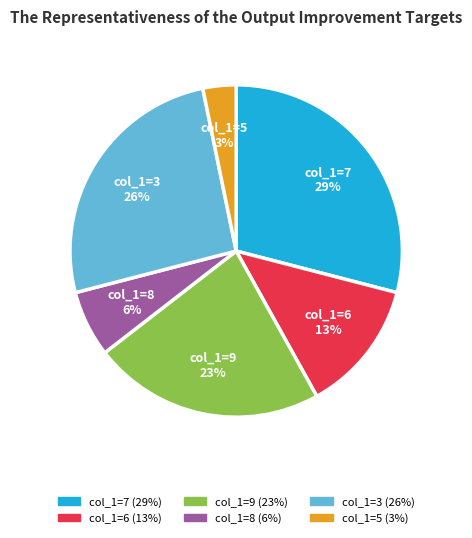

Count the number of slices in the pie.

6